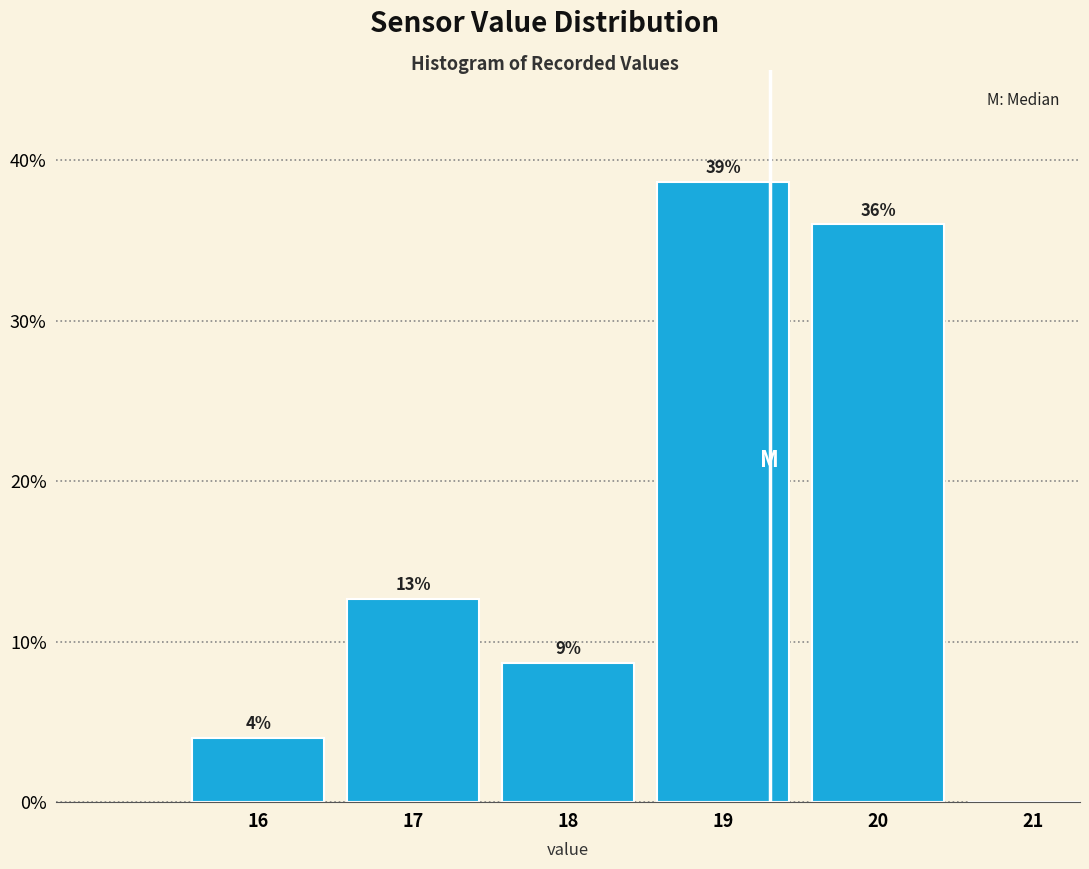

Are the bars horizontal?

No